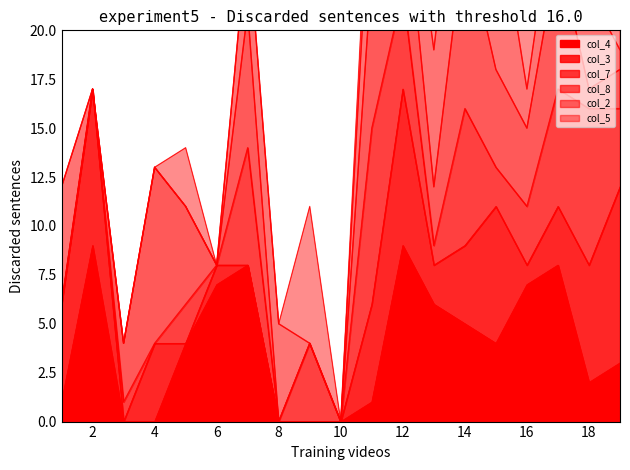

True or false: there are more than 1 points higher than both neighbors.

False